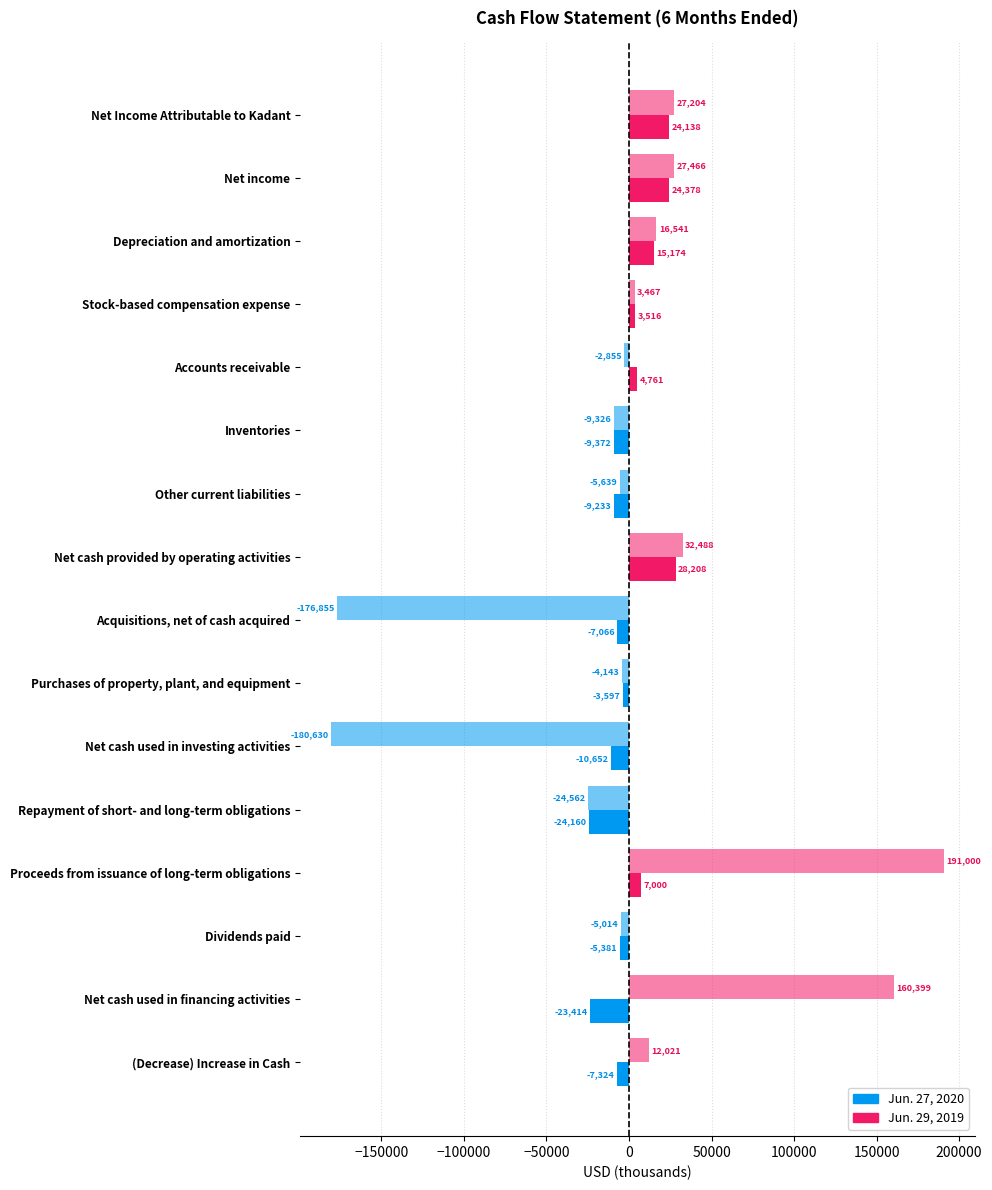

How many positive values does the Jun. 27, 2020 series have?

7